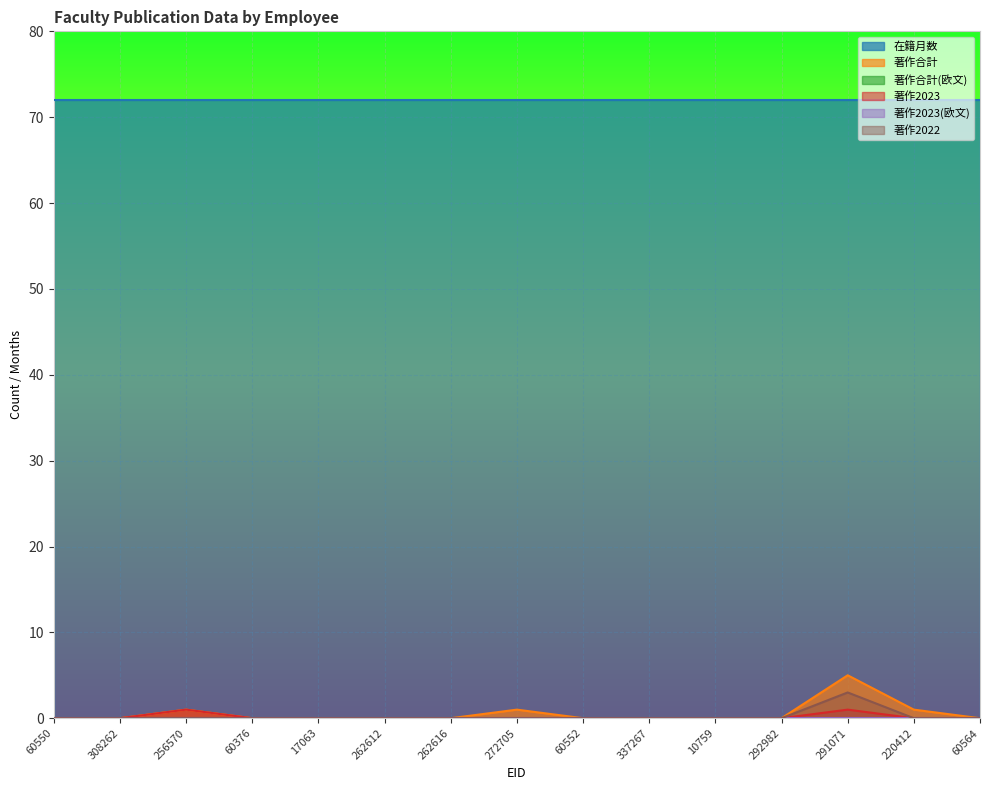

Does the chart display data point markers on the line(s)?

No